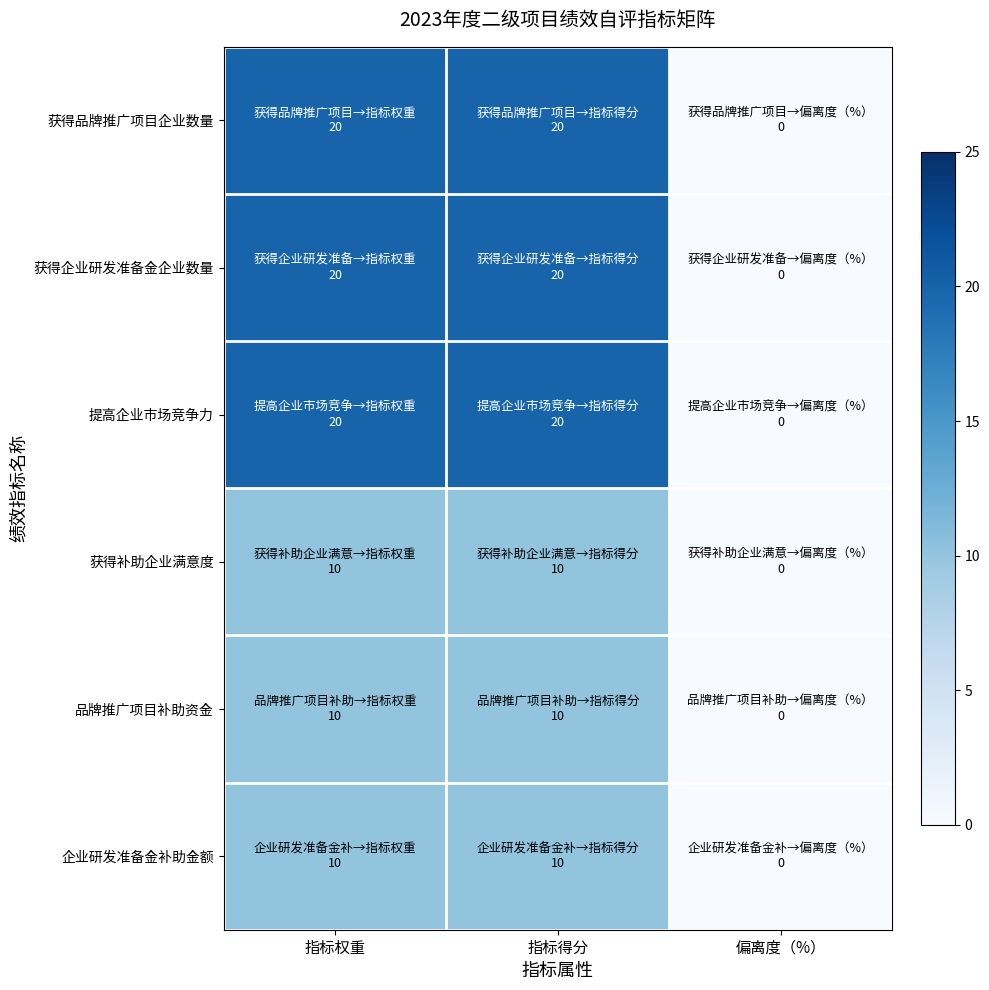

Which series changed the most between 指标得分 and 偏离度（%）?

获得品牌推广项目企业数量